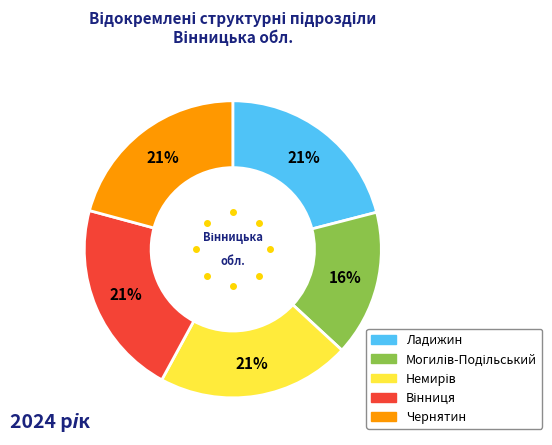

True or false: Ладижин accounts for 14% of the total.

False